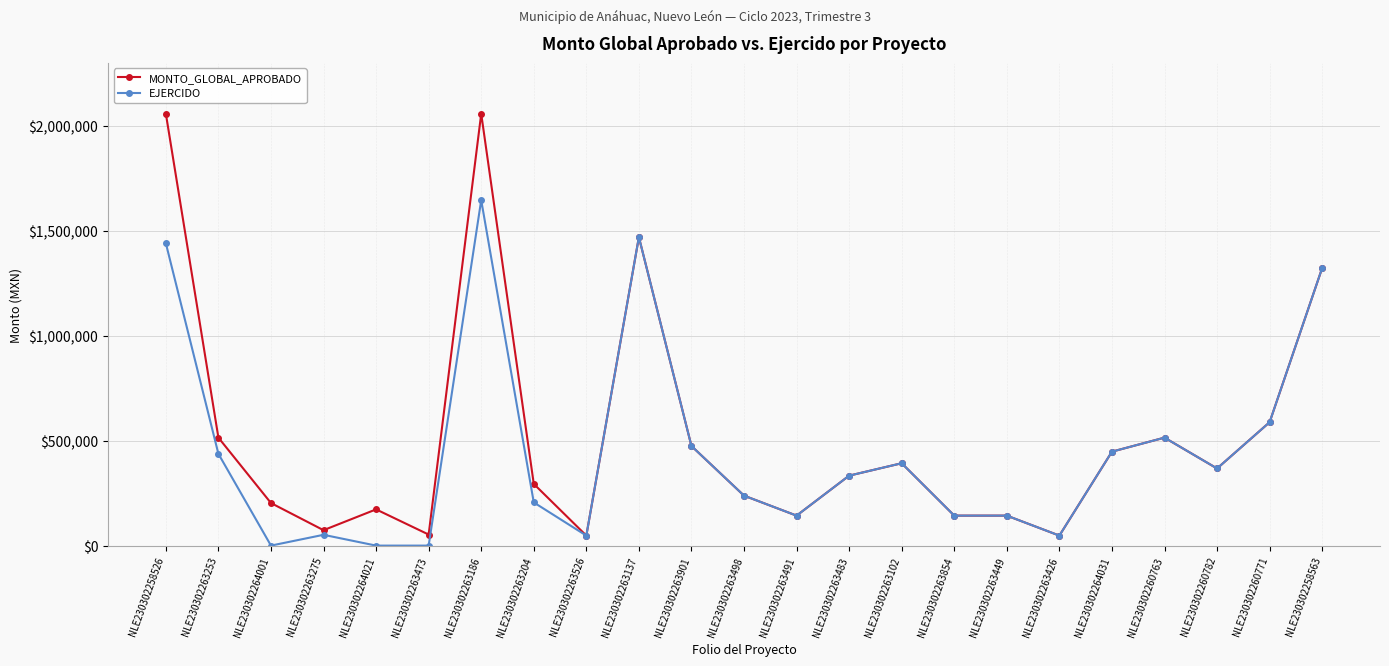

List the series in order of their peak value, highest first.

MONTO_GLOBAL_APROBADO, EJERCIDO